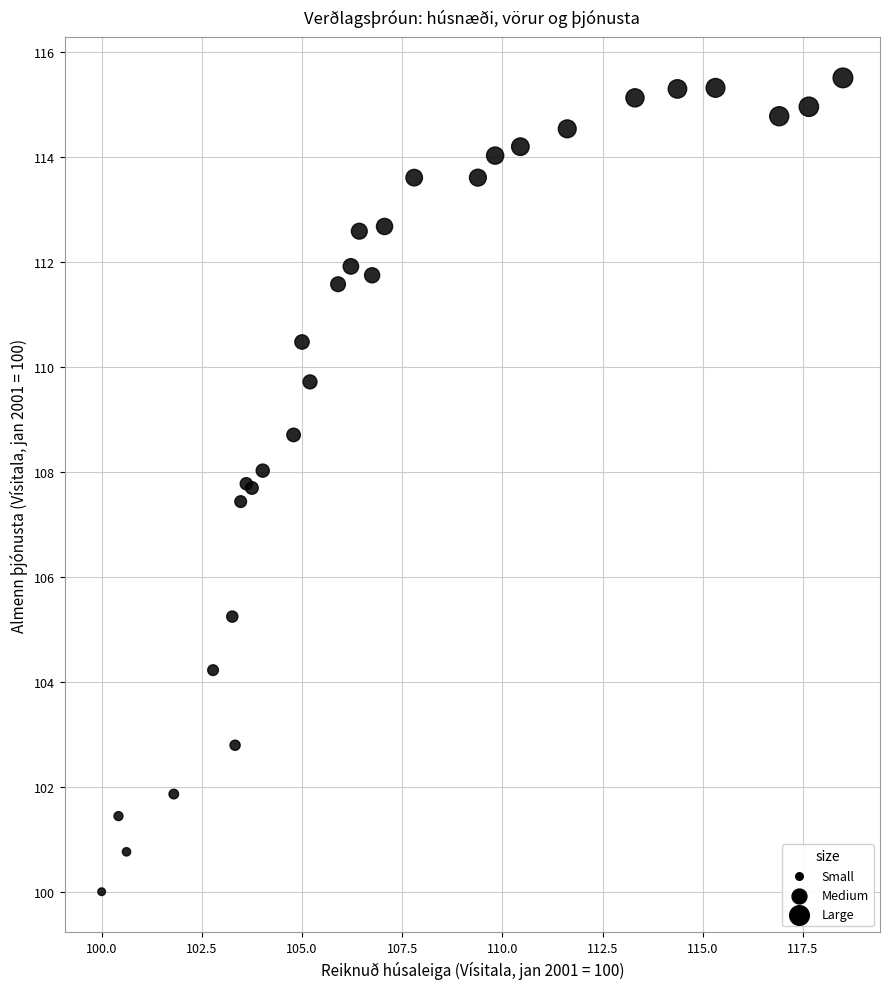

What Y value in the scatter plot is closest to 107?

107.4